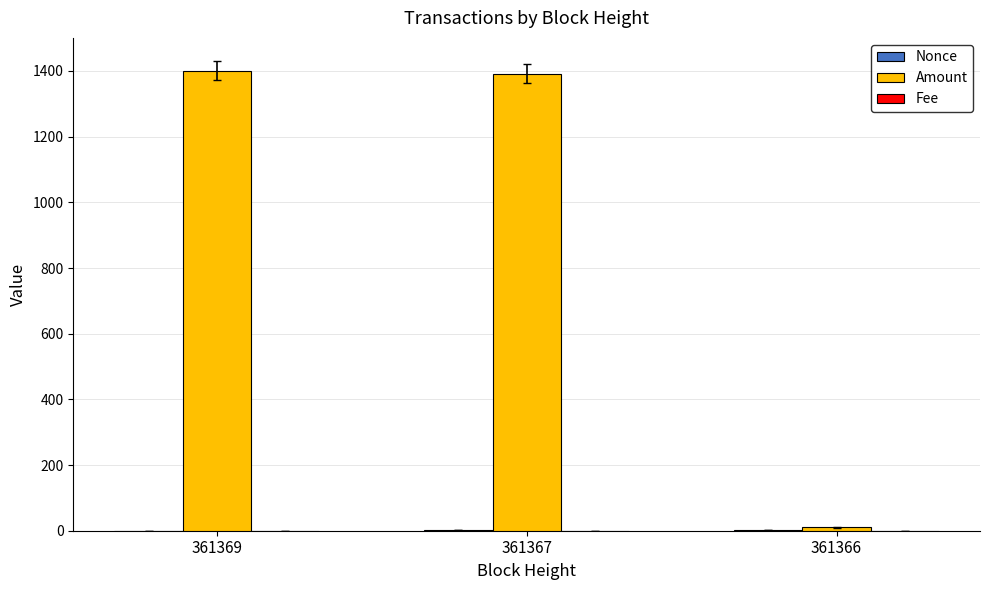

What is the maximum value shown in the chart?

1401.3